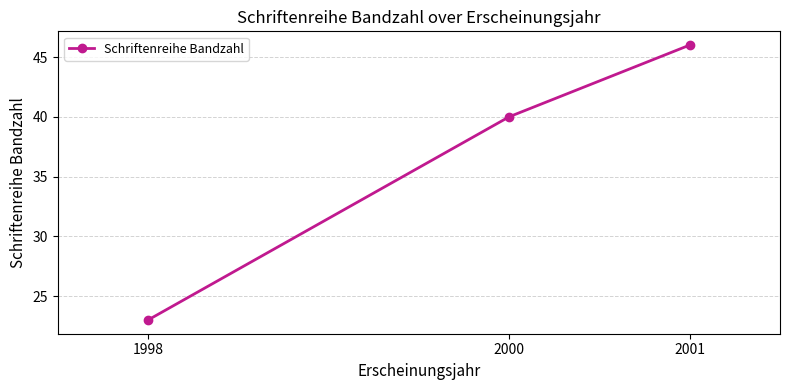

Count the values in the range 23 to 46.

3